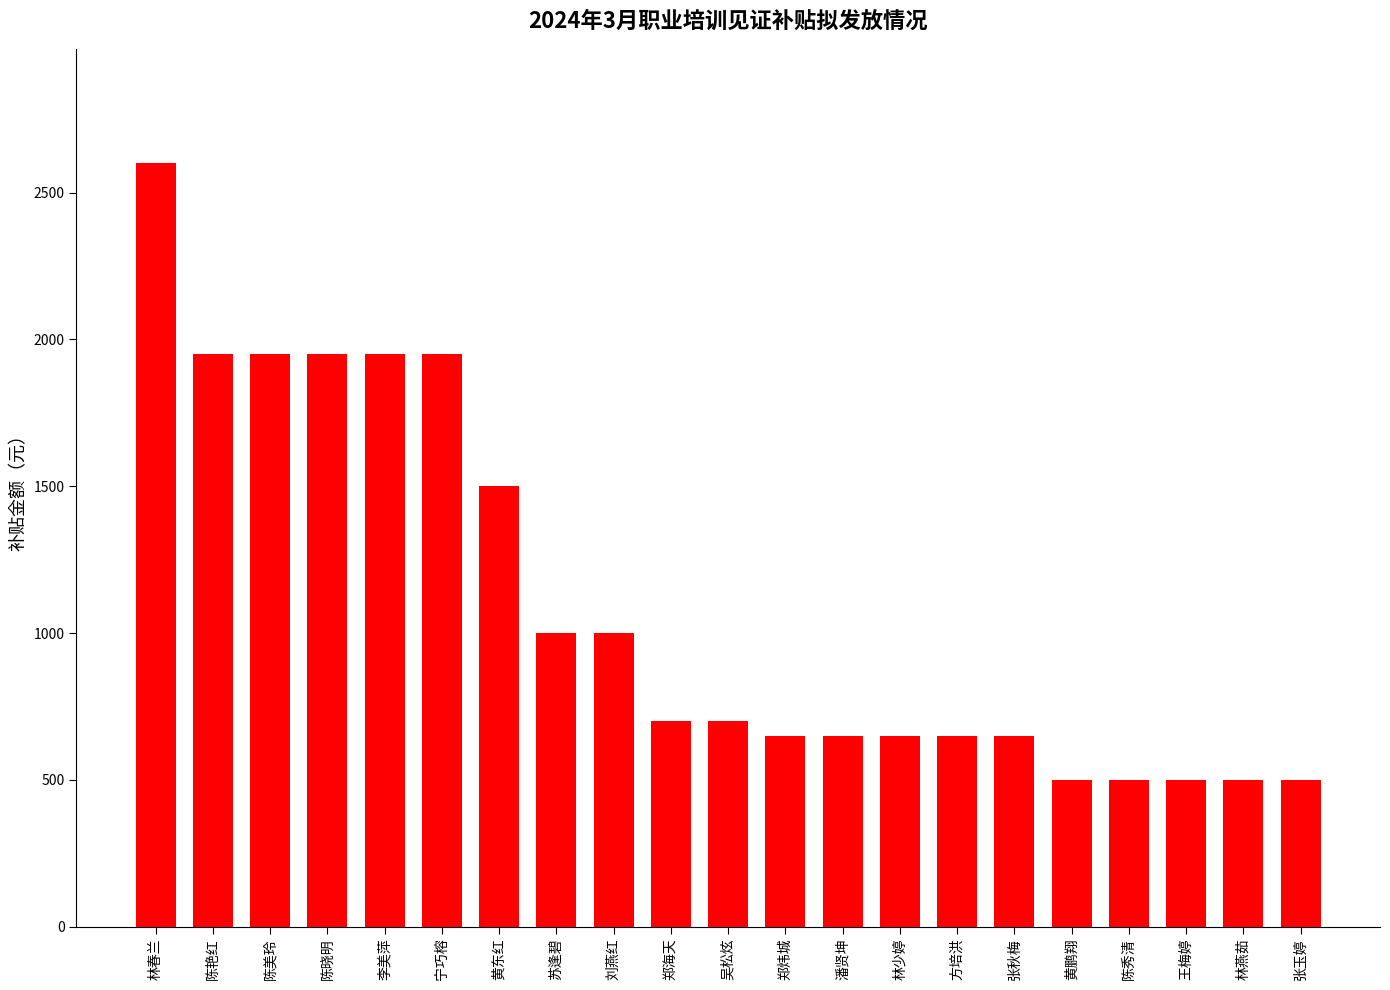

Between 苏逢碧 and 郑炜城, which is larger?

苏逢碧